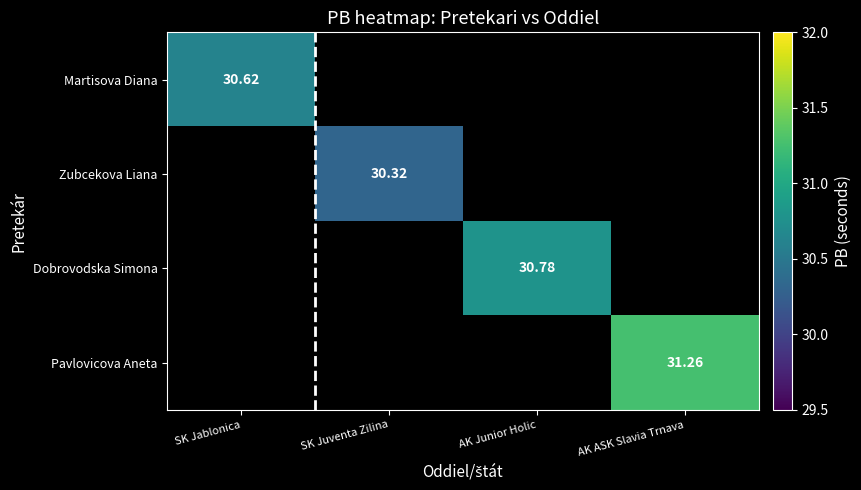

Which category has the highest value across all series?

AK ASK Slavia Trnava